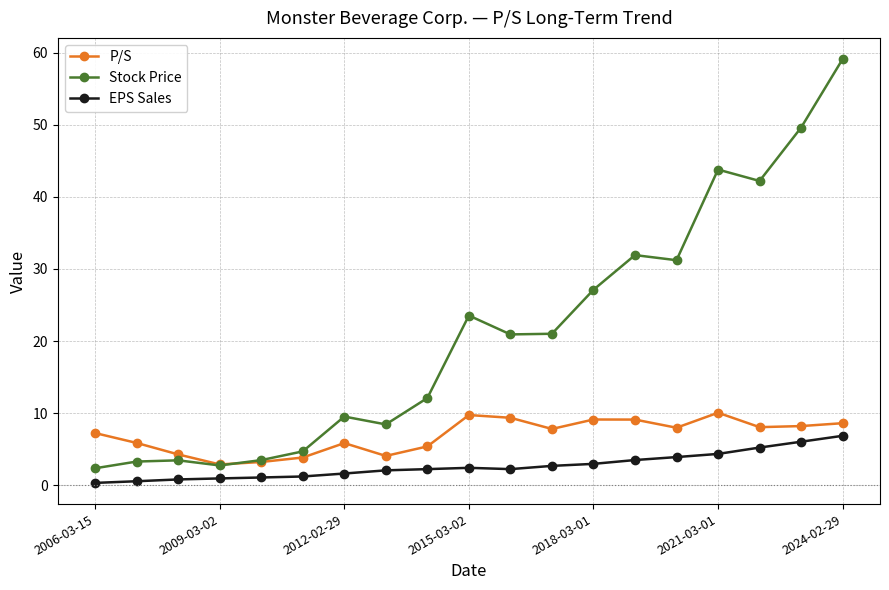

True or false: Stock Price and P/S cross at least once.

True